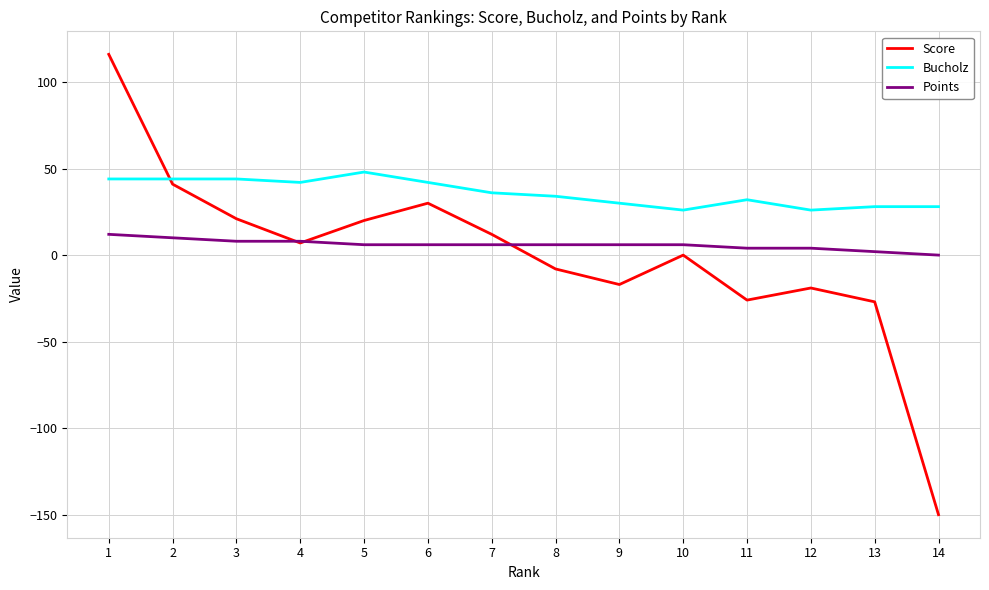

Rank the series by their average value, from highest to lowest.

Bucholz, Points, Score